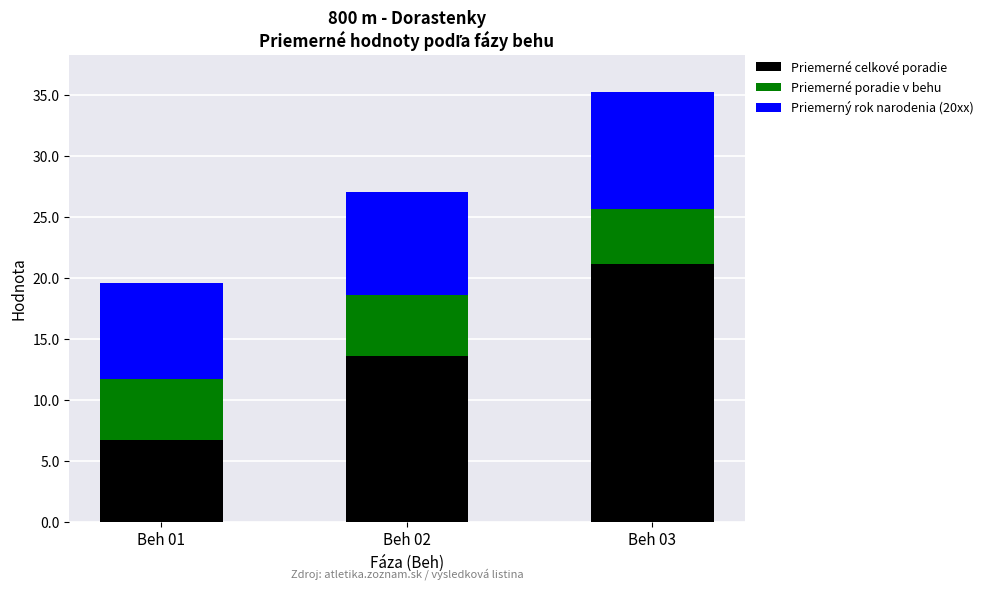

Which category has the lowest value in the Priemerné celkové poradie series?

Beh 01